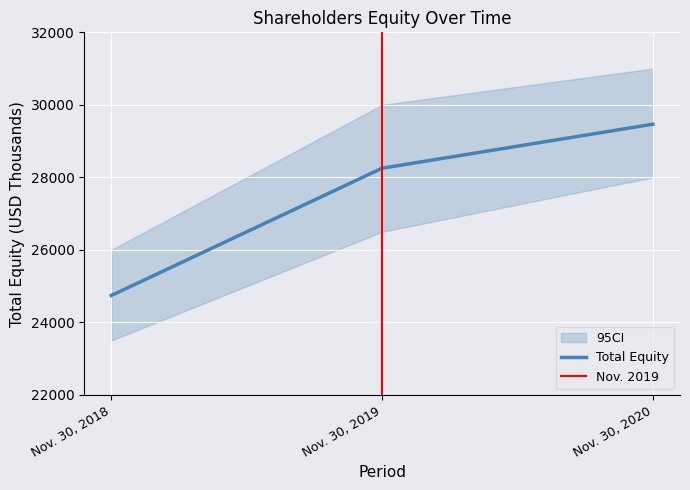

Which label corresponds to the smallest value in the chart?

Nov. 30, 2018